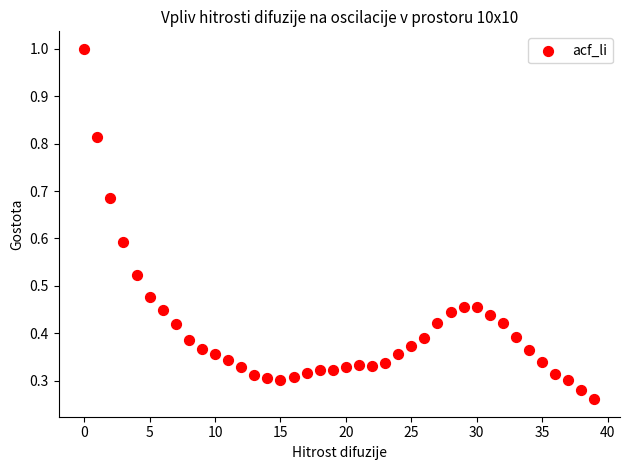

How many points are shown in the scatter plot?

40